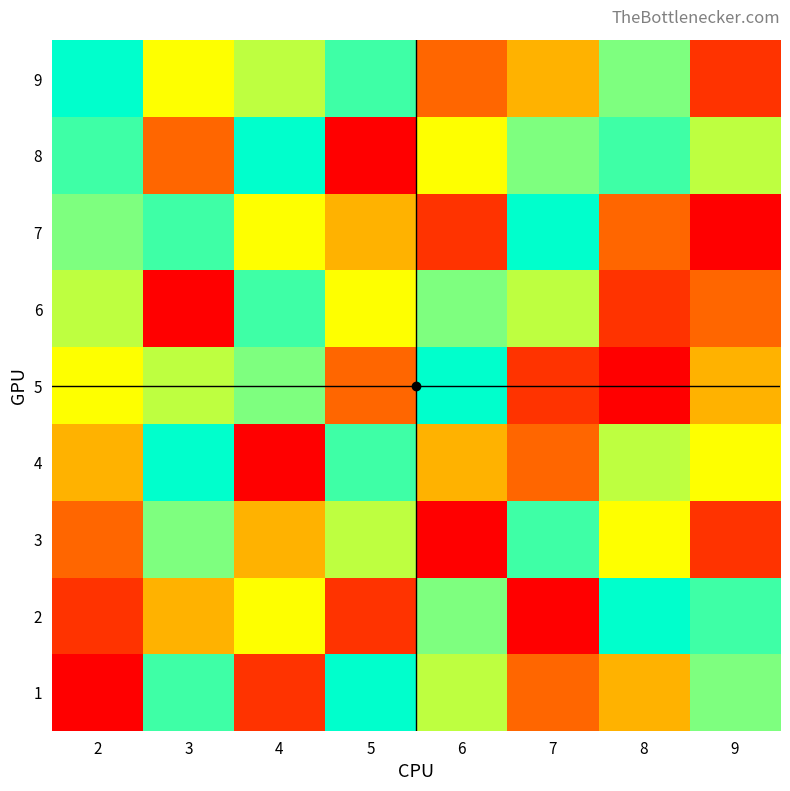

Between 7 and 4, which is larger?

7